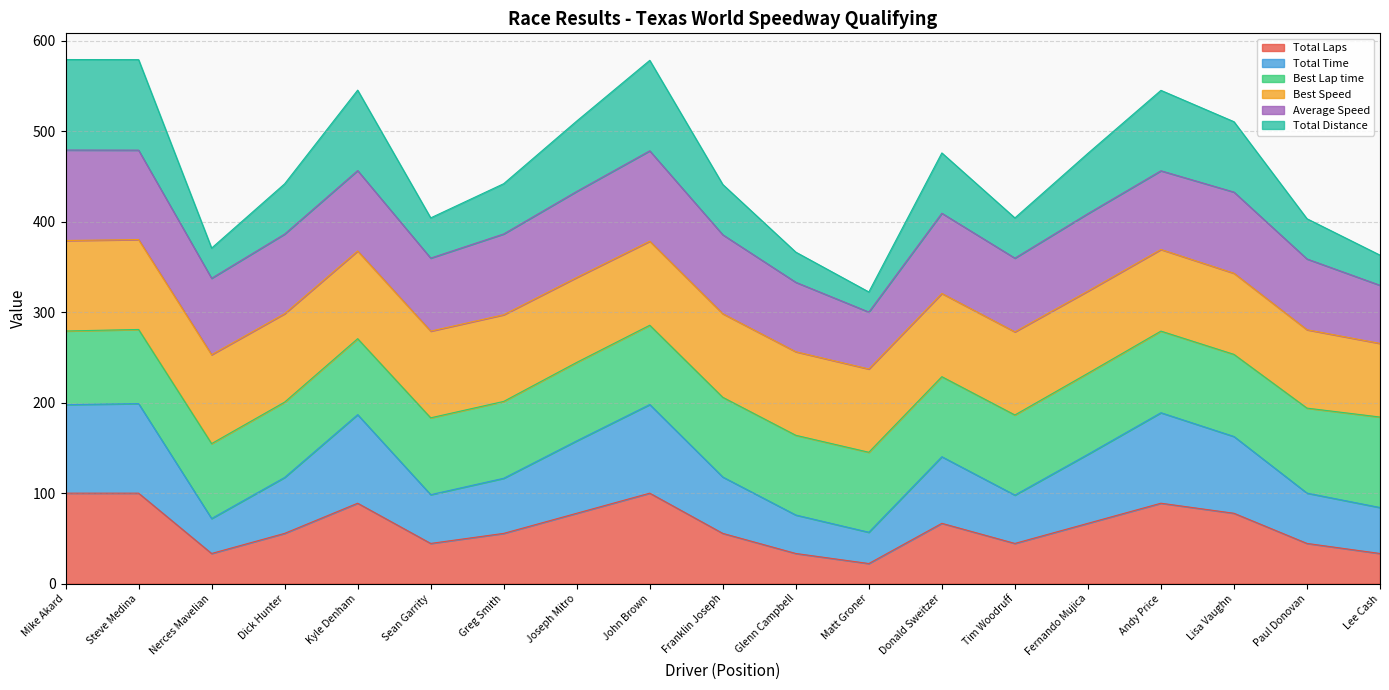

What is the lowest value of the Total Laps series?

22.2